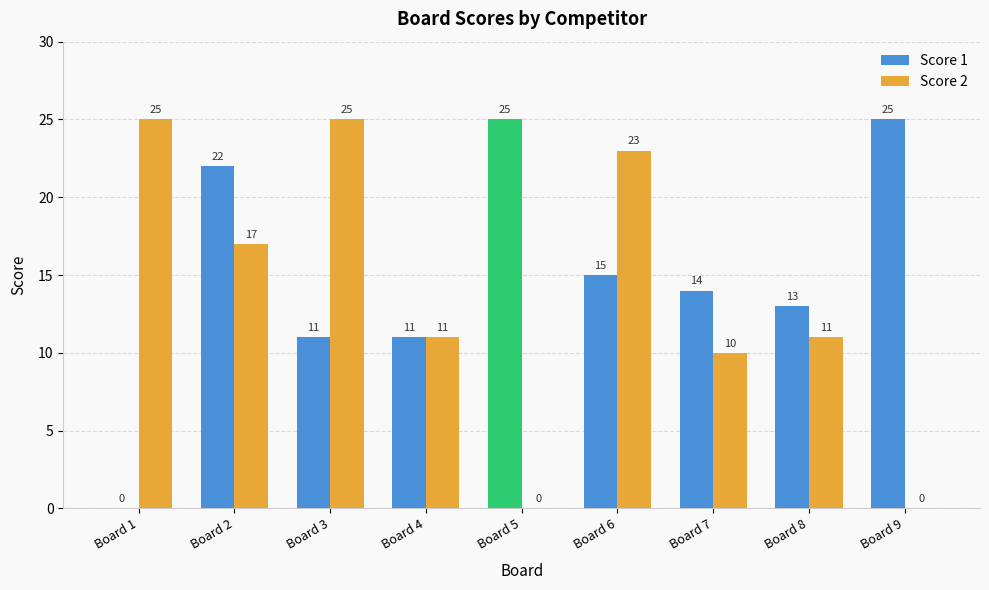

At which category is the sum across all series the highest?

Board 2